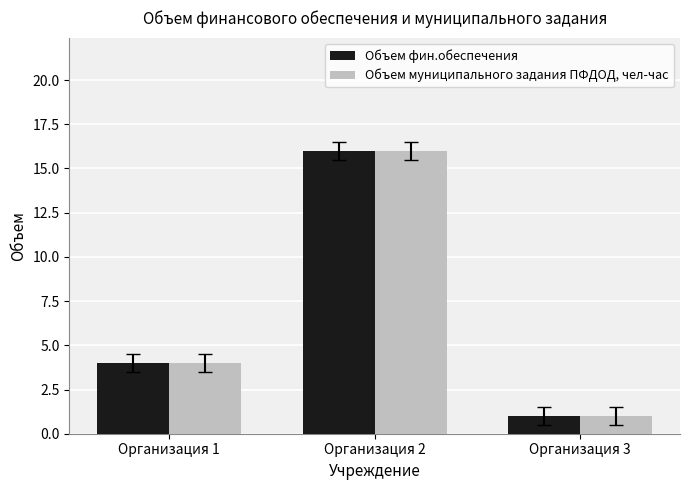

How many bars are there in total?

6